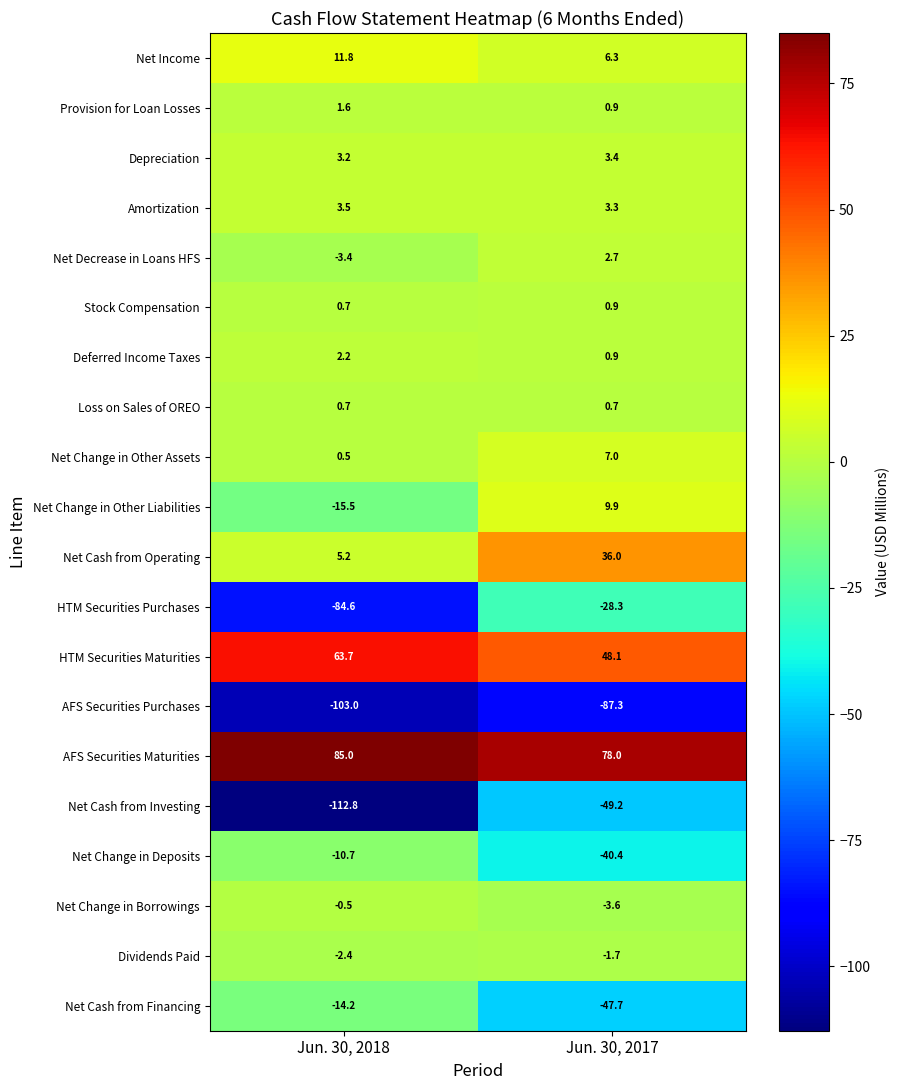

What is the sum of all HTM Securities Maturities values?

111.8